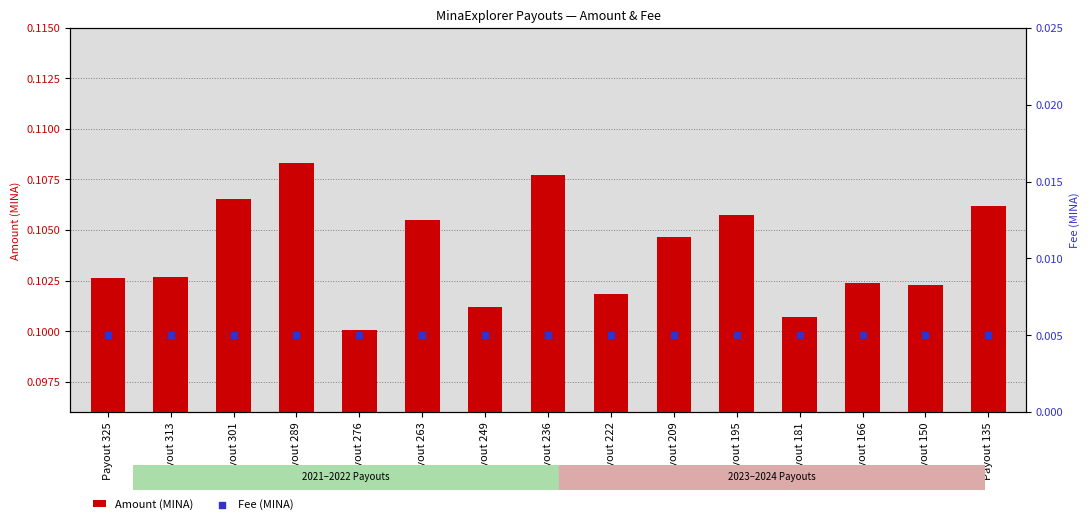

Which series has the largest total across all categories?

Amount (MINA)